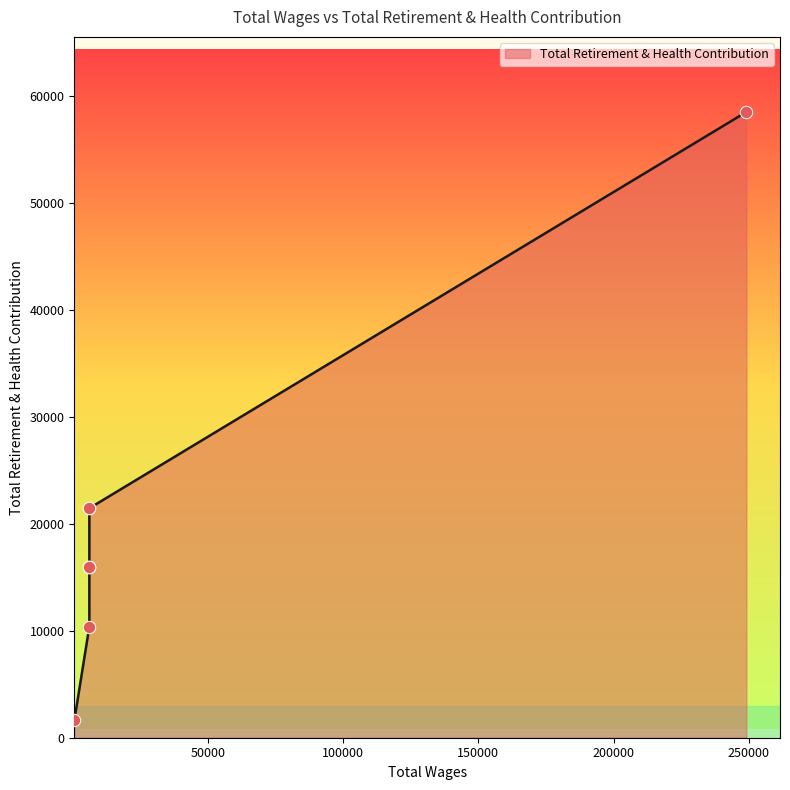

What is the change in value from 6000.0 to 500.0?

-19752